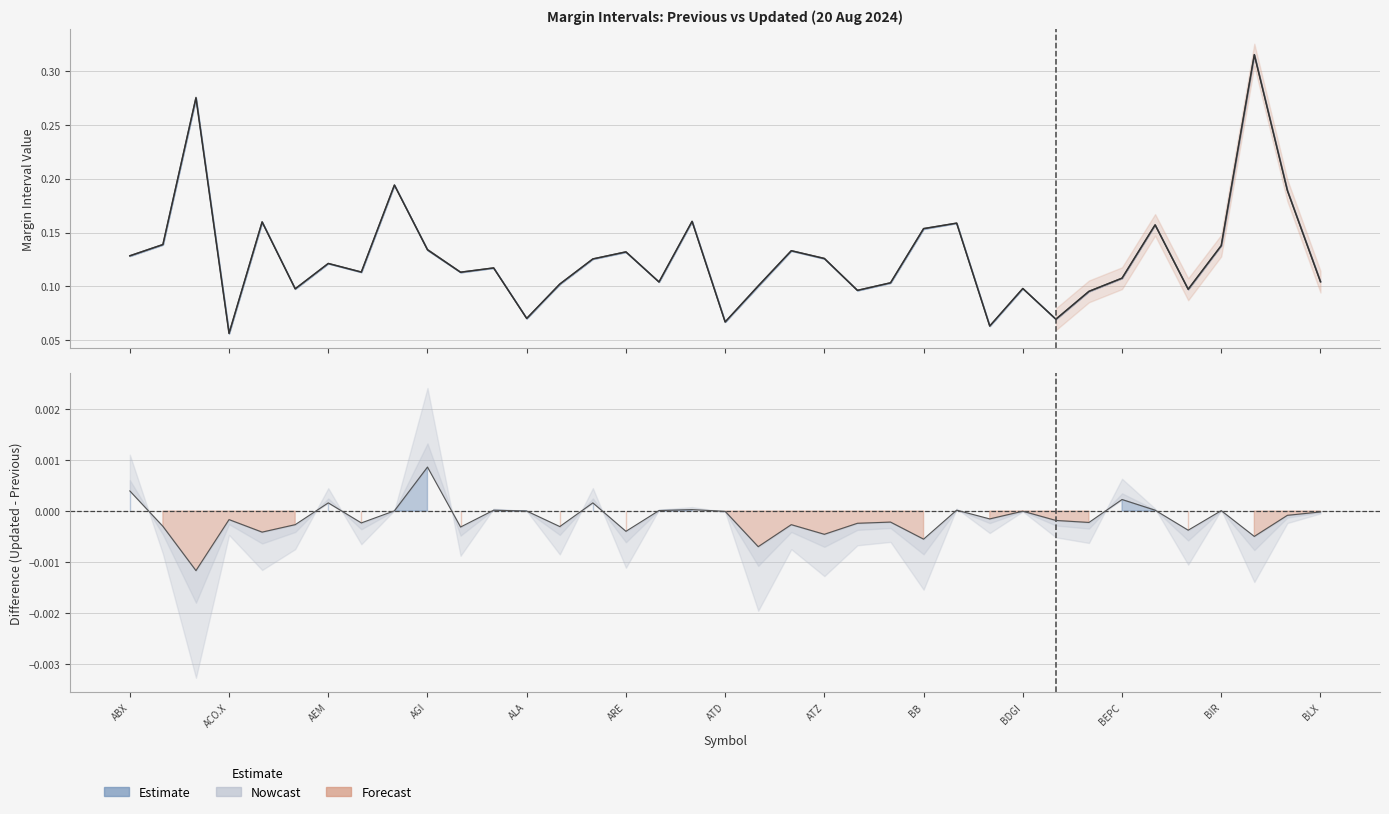

What is the average value of the INTERVALLE DE MARGE MIS À JOUR series?

0.1